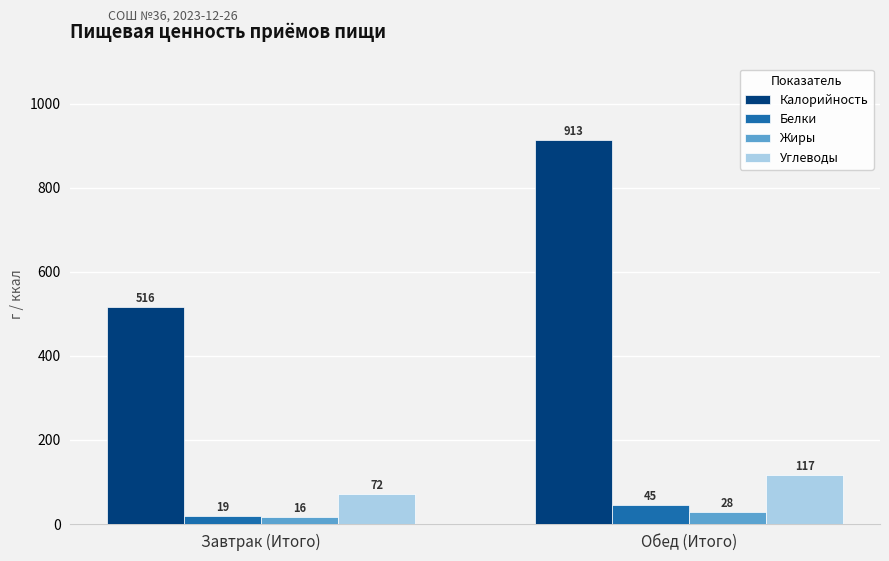

What is the total value across all series at Завтрак (Итого)?

623